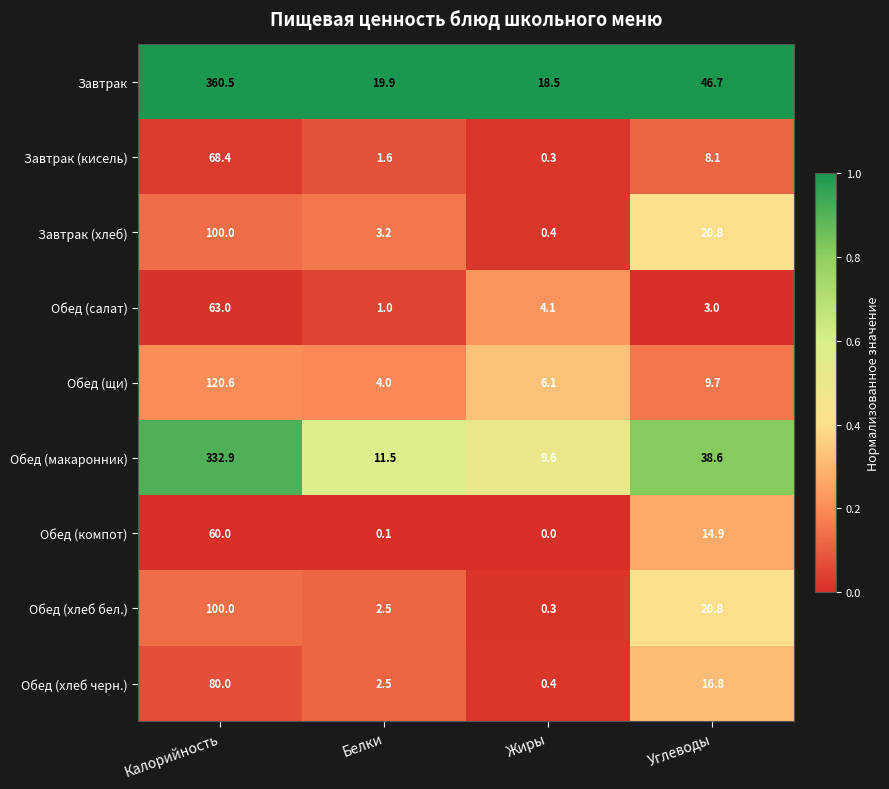

Which series changed the most between Белки and Жиры?

Обед (салат)